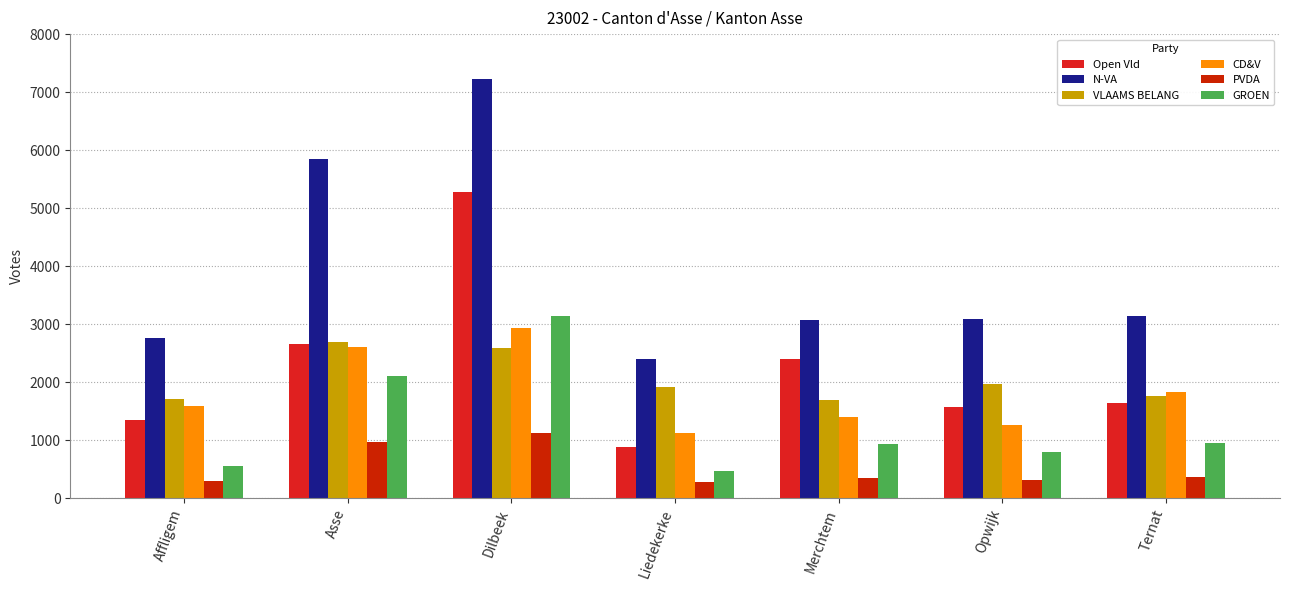

At which category does the chart reach its minimum across all series?

Liedekerke